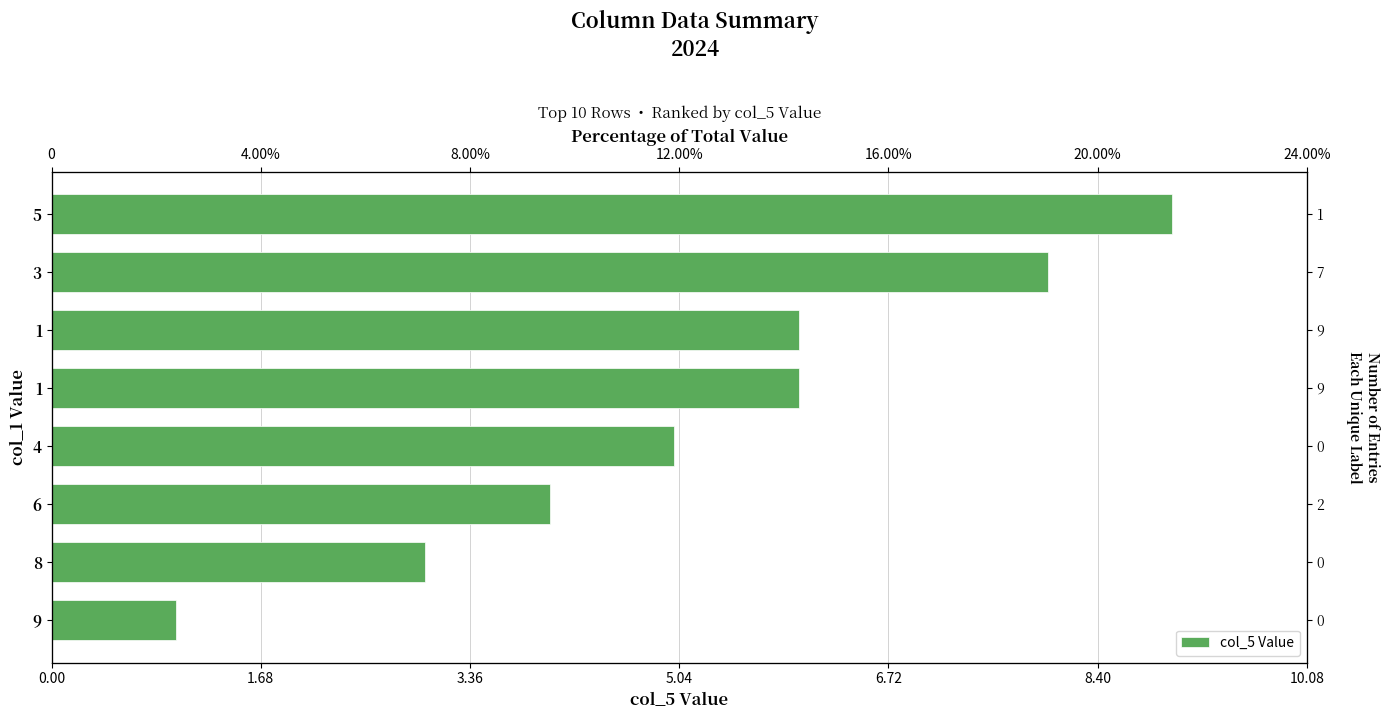

Reading left to right, list all the values displayed in this chart.

9	8	6	6	5	4	3	1